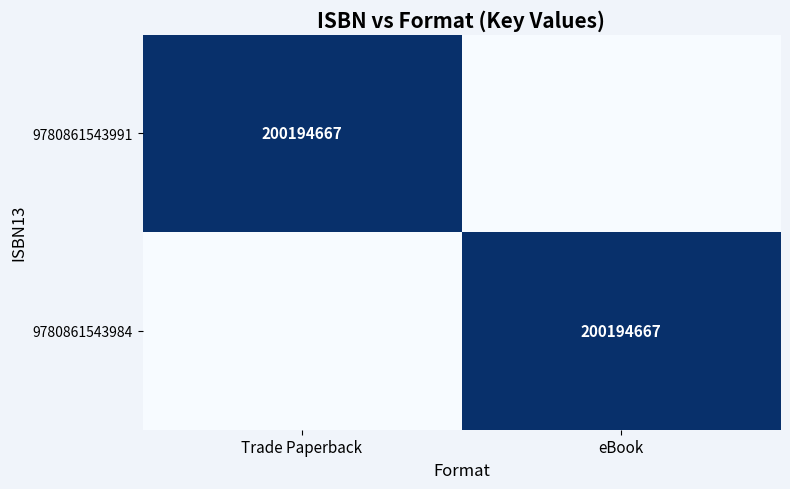

The value of 9780861543984 at eBook is 200194667. True or false?

True